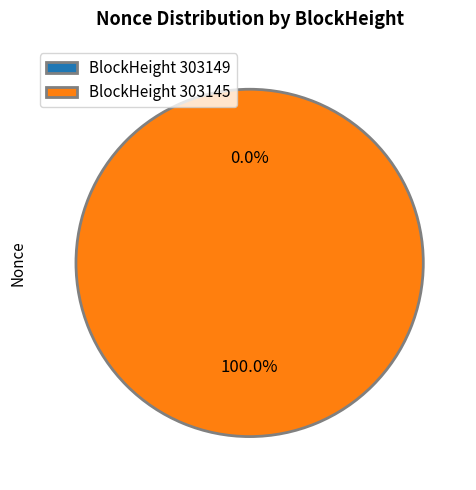

Count the number of slices in the pie.

2